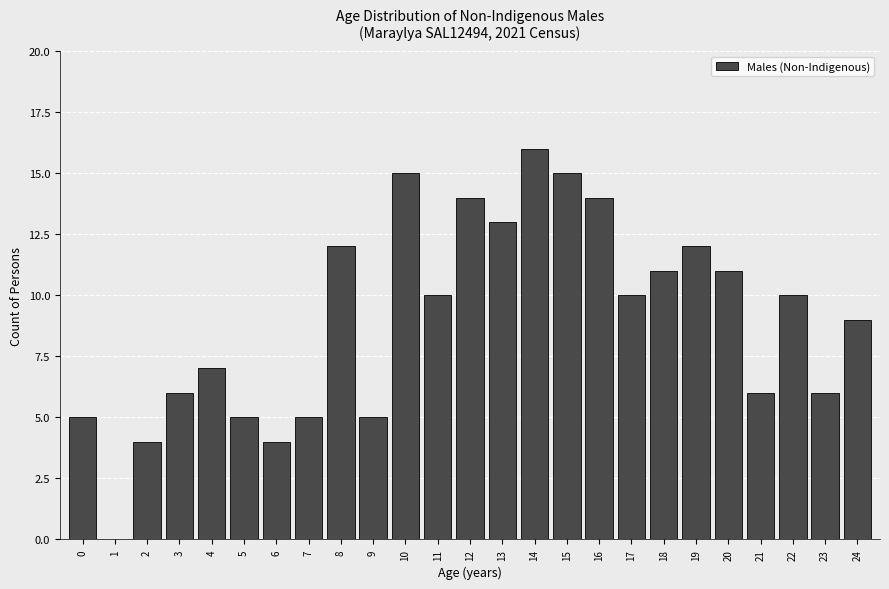

Reading right to left, list all the values displayed in this chart.

24=9	23=6	22=10	21=6	20=11	19=12	18=11	17=10	16=14	15=15	14=16	13=13	12=14	11=10	10=15	9=5	8=12	7=5	6=4	5=5	4=7	3=6	2=4	1=0	0=5